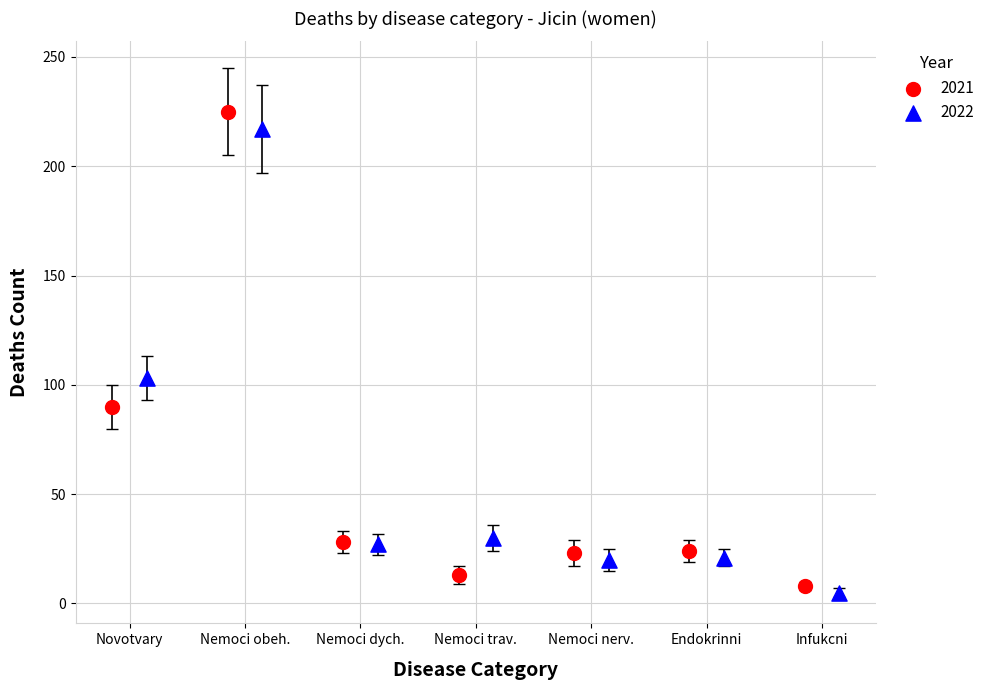

Which series has the largest Y range (max minus min)?

2021